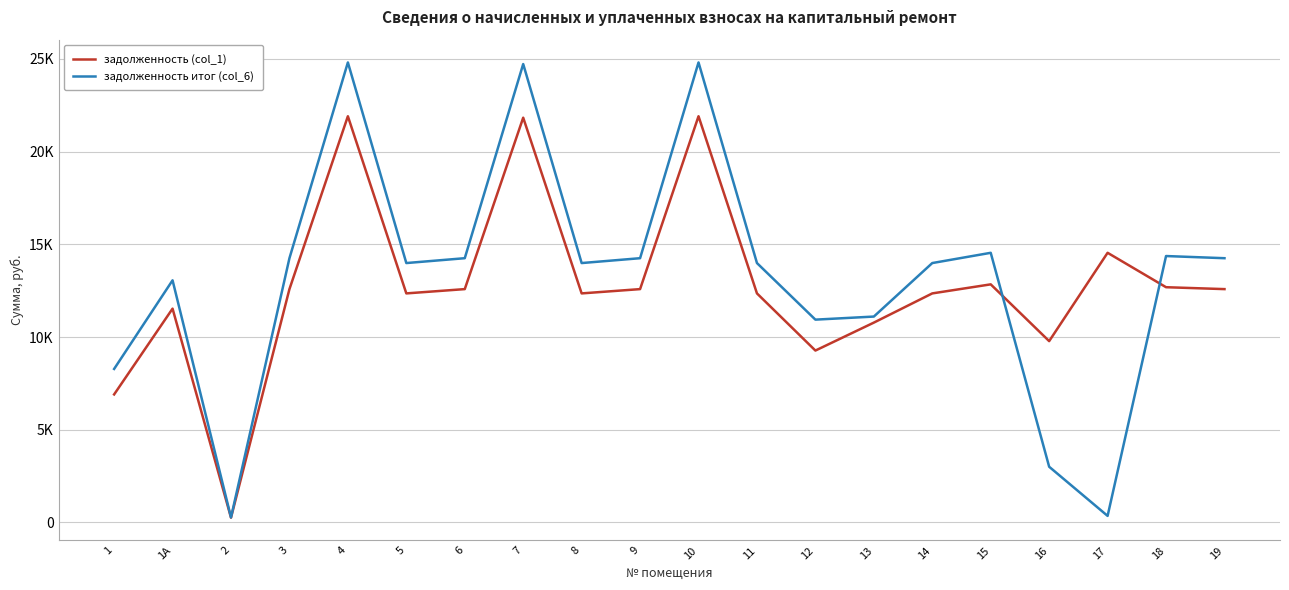

What is the difference between the задолженность (col_1) values at 15 and 7?

8988.0